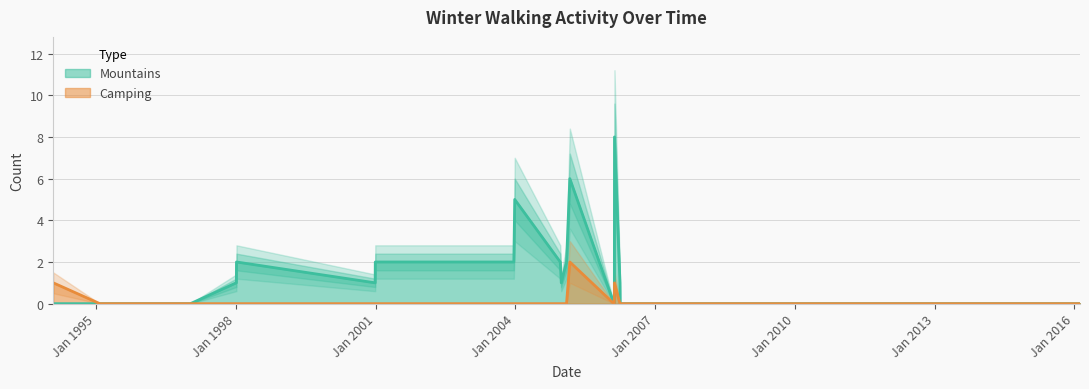

What is the maximum value for Mountains?

8